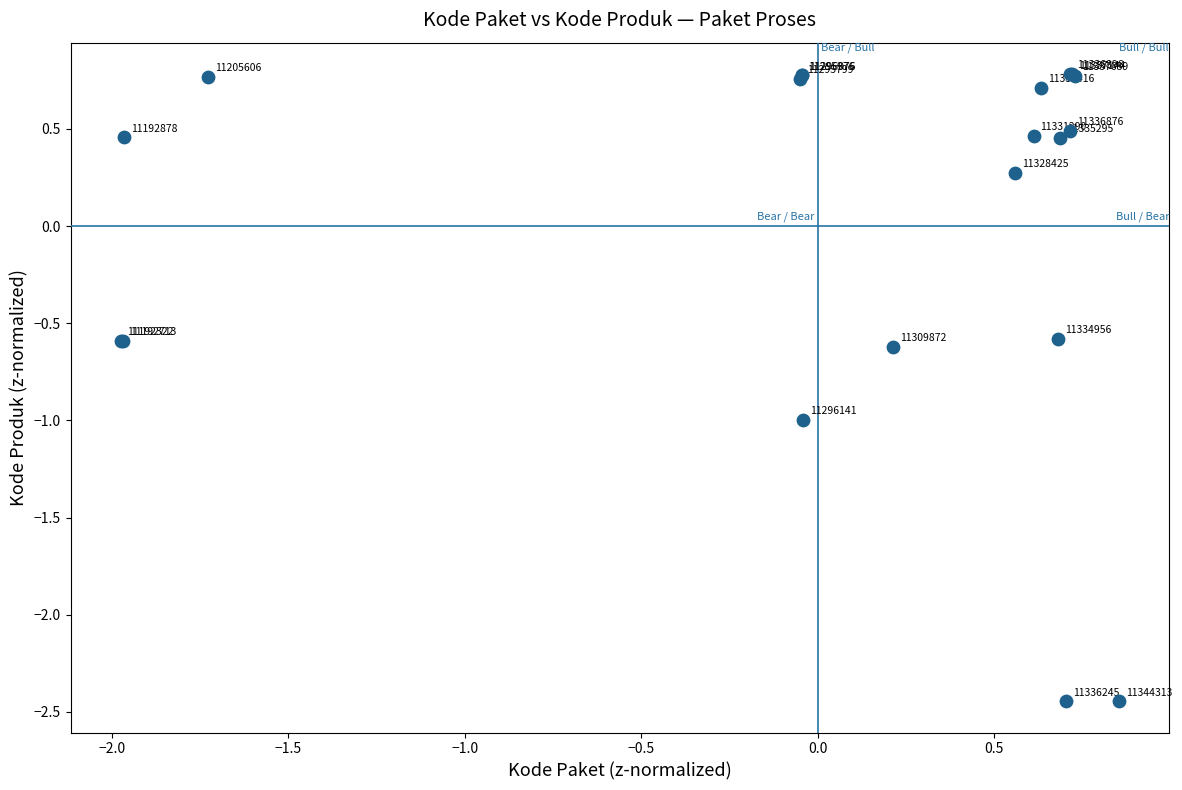

What Y value in the scatter plot is closest to 0?

0.3